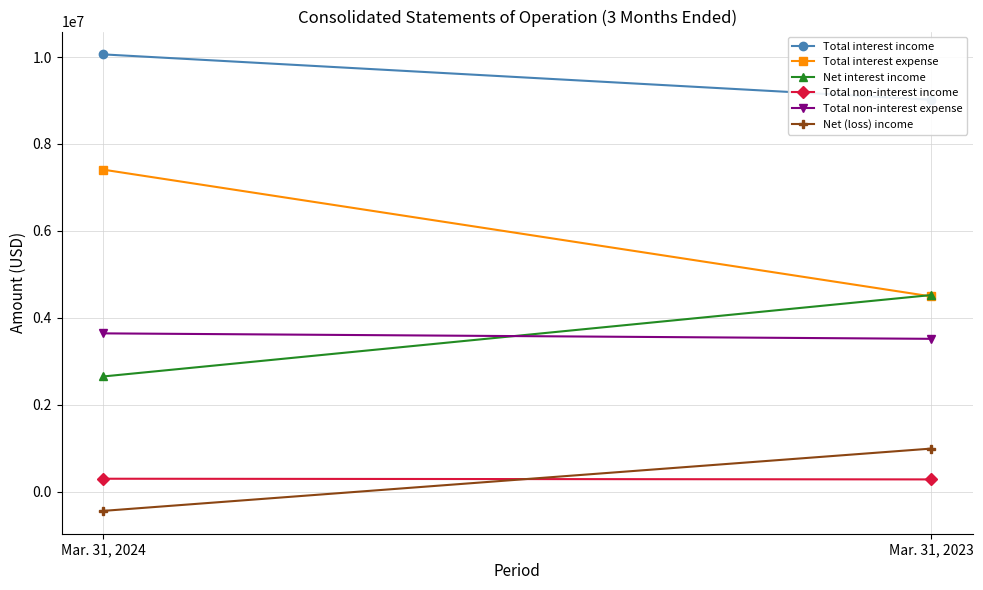

What is the sum of the Net interest income values at Mar. 31, 2024 and Mar. 31, 2023?

7176075